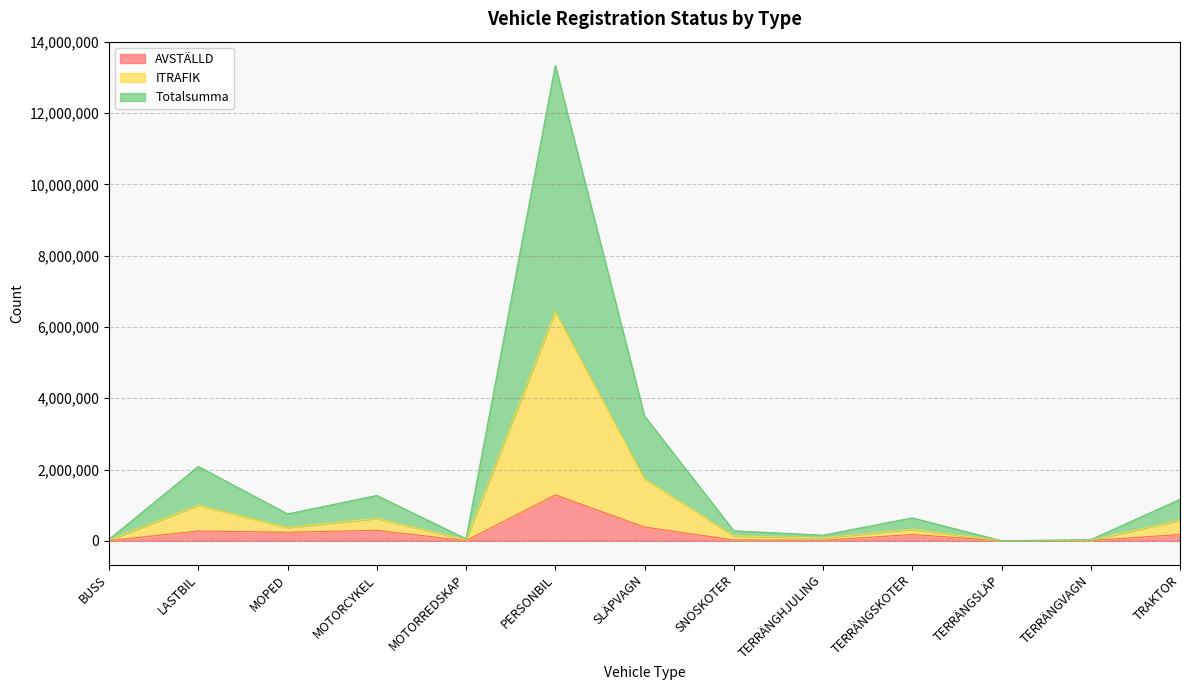

True or false: ITRAFIK and Totalsumma cross at least once.

False